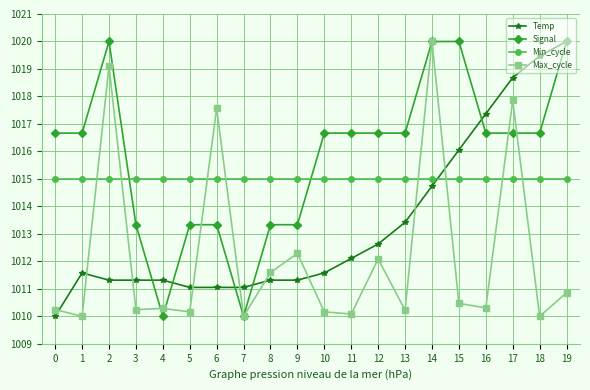

What is the total value across all series at 5?

4049.5